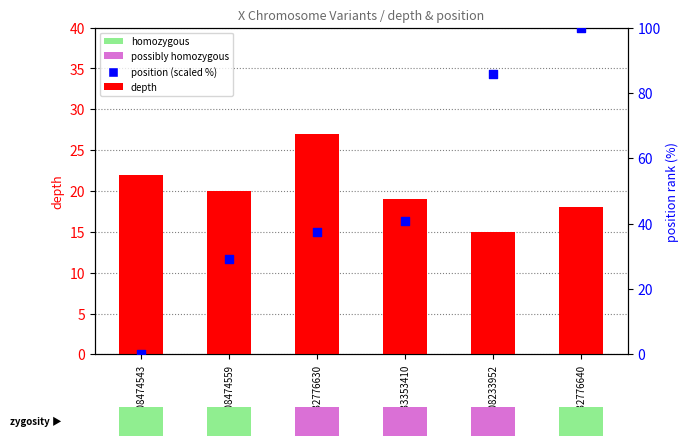

Which series reaches the minimum Y coordinate?

position (scaled %)